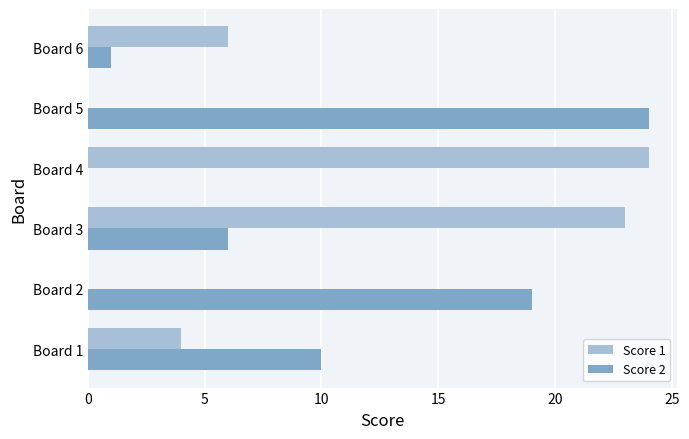

What is the sum of the Score 2 values at Board 5 and Board 3?

30